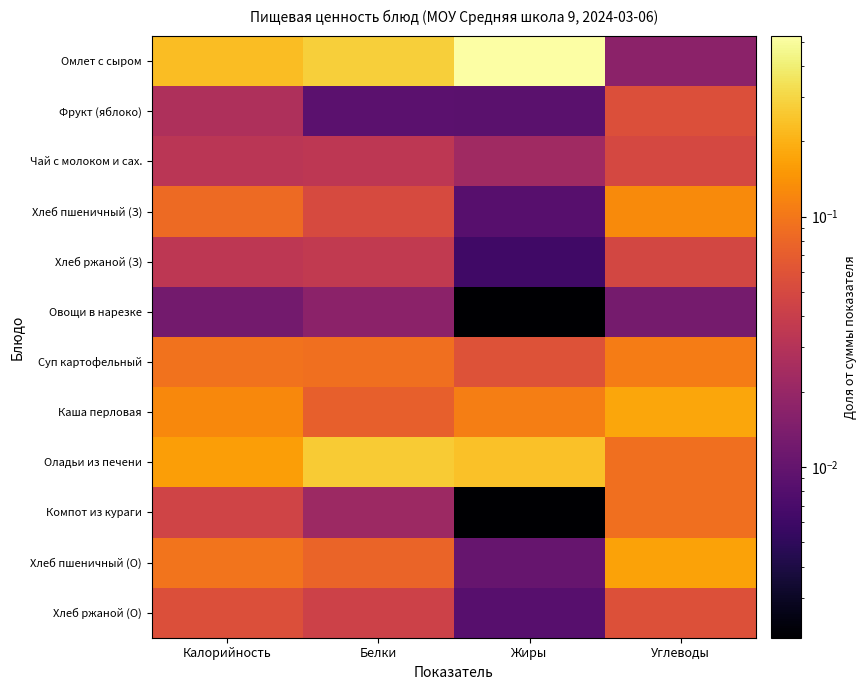

List the series in order of their peak value, lowest first.

Овощи в нарезке, Хлеб ржаной (З), Чай с молоком и сах., Фрукт (яблоко), Хлеб ржаной (О), Компот из кураги, Суп картофельный, Хлеб пшеничный (З), Хлеб пшеничный (О), Каша перловая, Оладьи из печени, Омлет с сыром